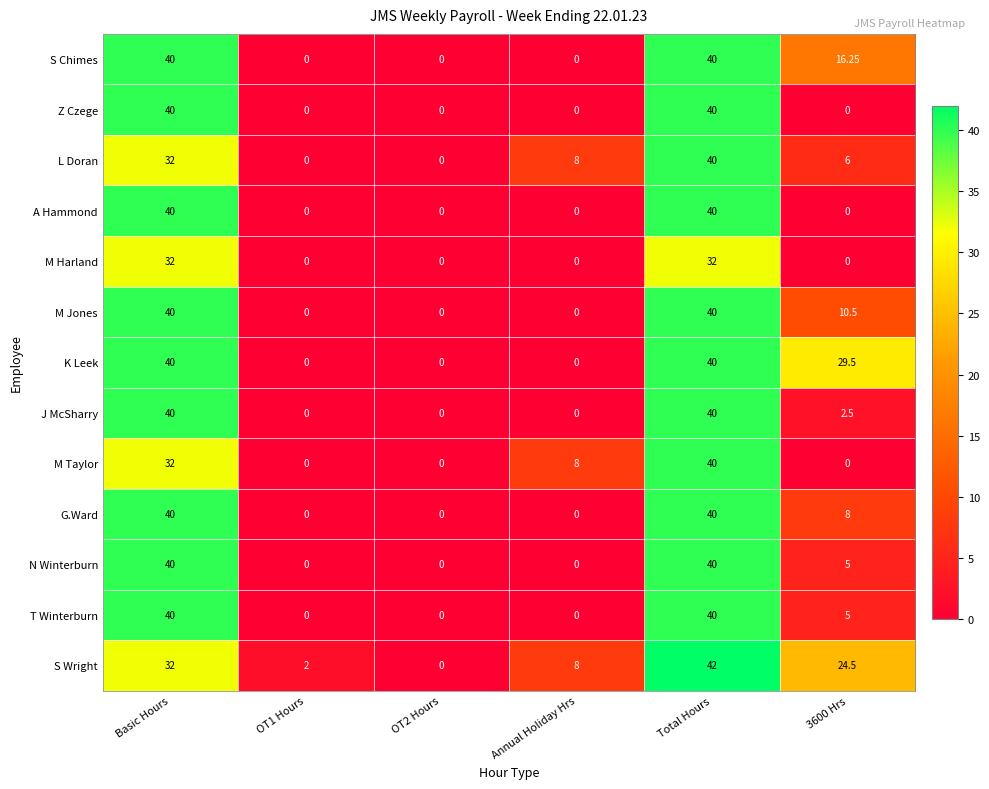

At which label does T Winterburn first exceed 5?

Basic Hours